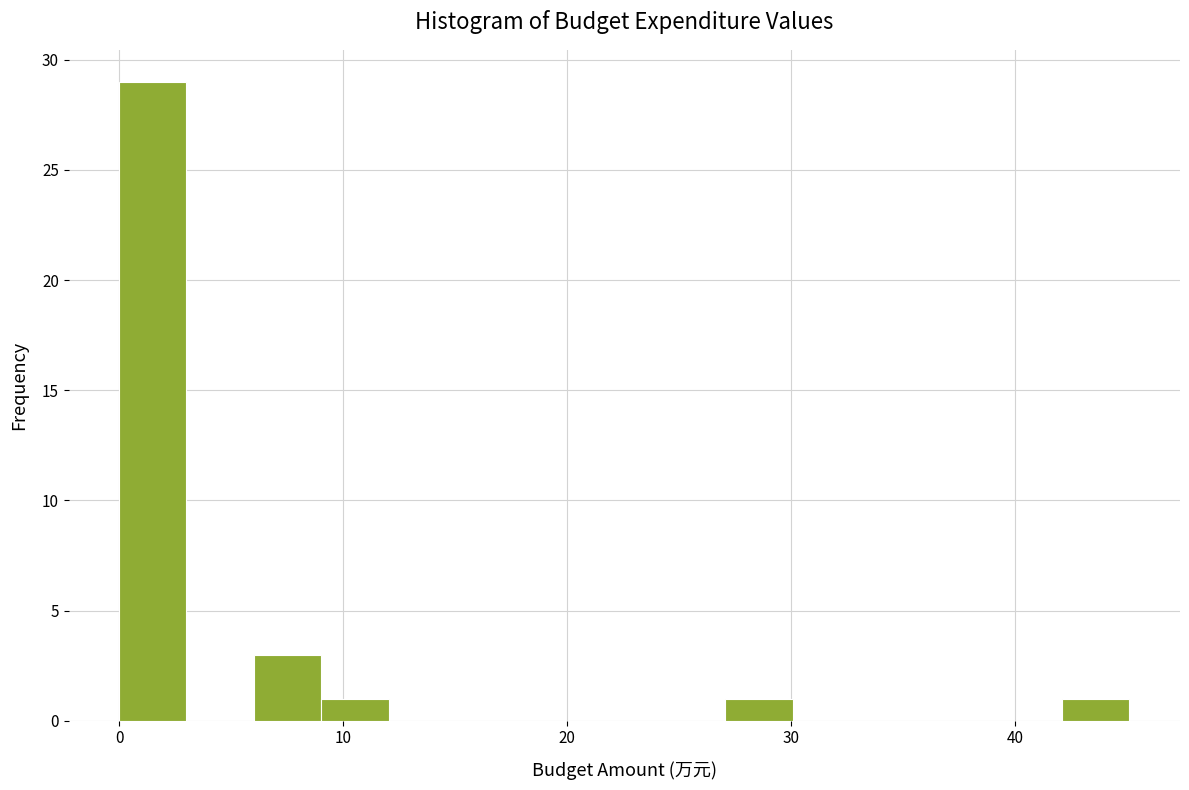

Around what value on the x-axis is the tallest bar? Give the approximate position of its centre, as read against the axis.

2